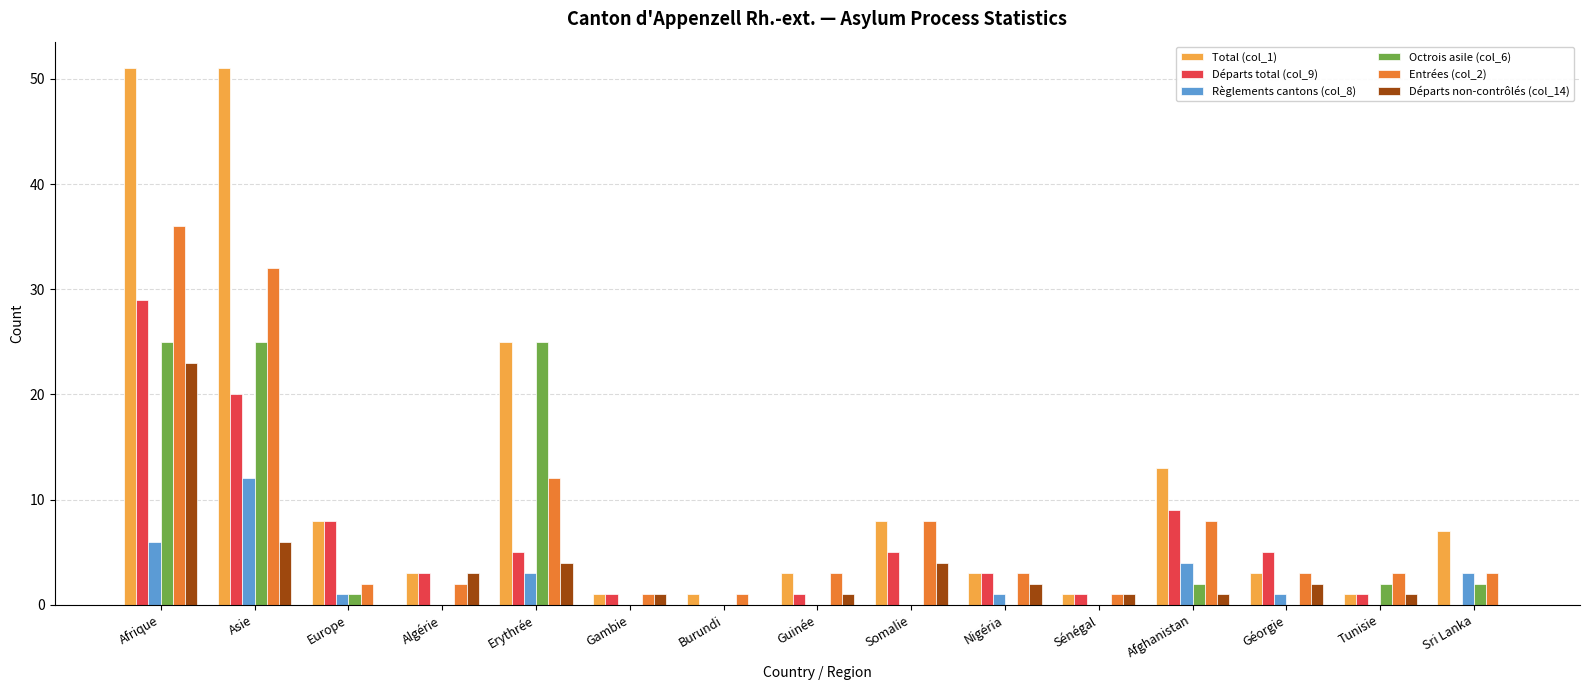

True or false: Total (col_1) has a value of 51 at Asie.

True